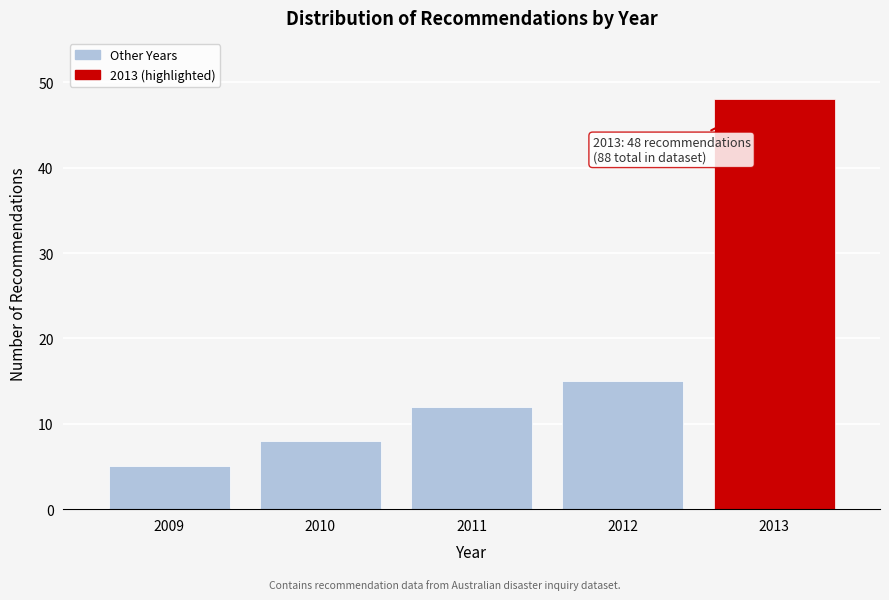

Reading right to left, extract all data points from this chart.

2013=48	2012=15	2011=12	2010=8	2009=5